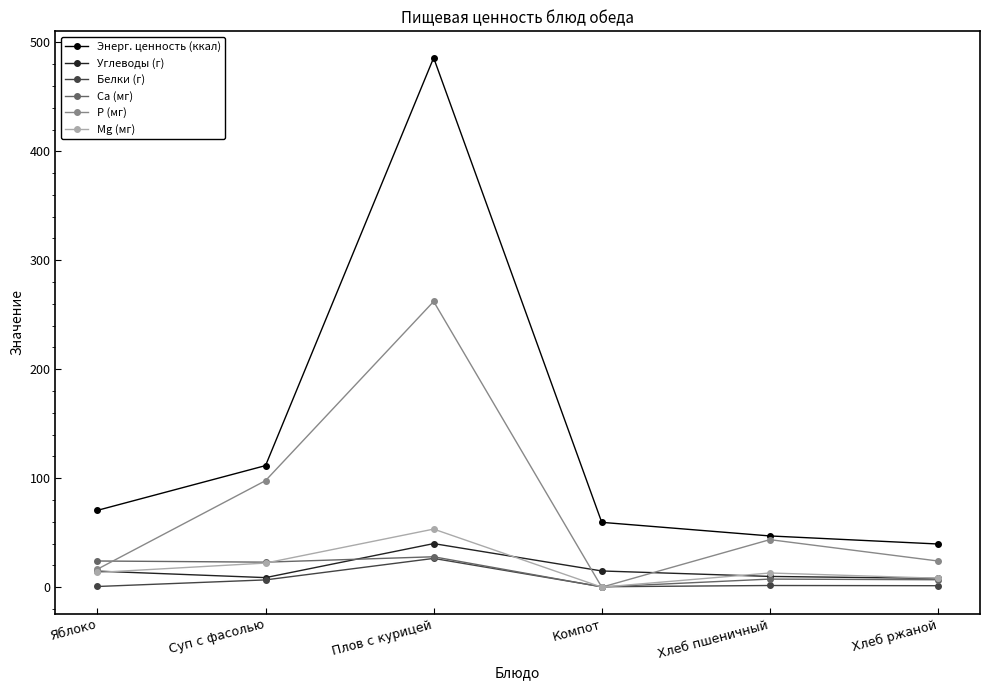

Does the chart have visible grid lines?

No